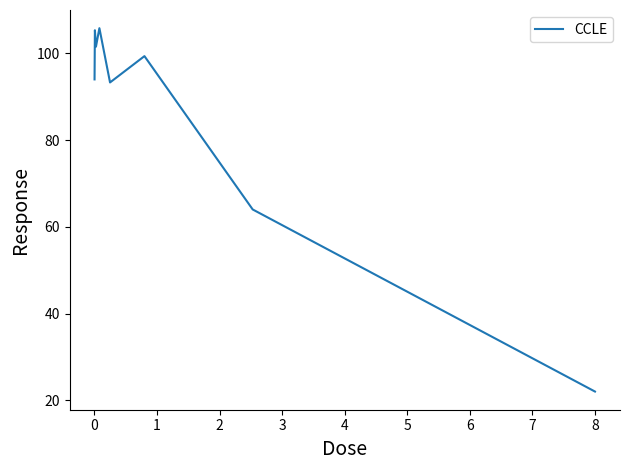

How many interior local valleys (lower than both neighbors) does the data have?

2